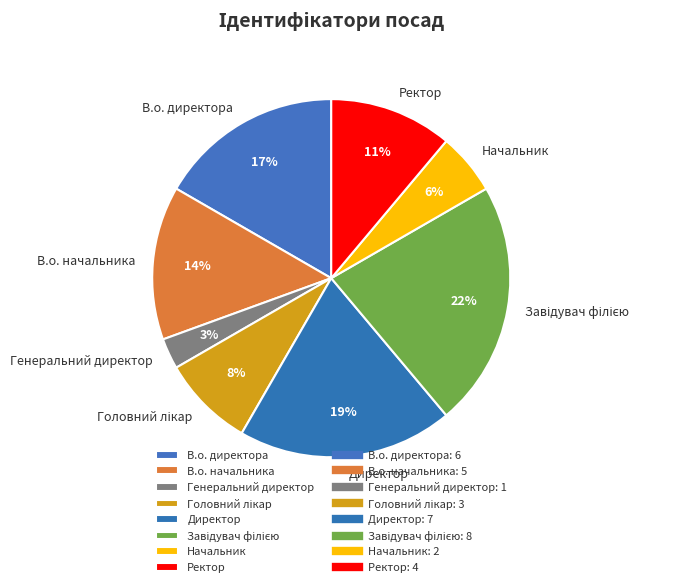

To the nearest percent, what is the difference between the largest and smallest slice percentages?

19%